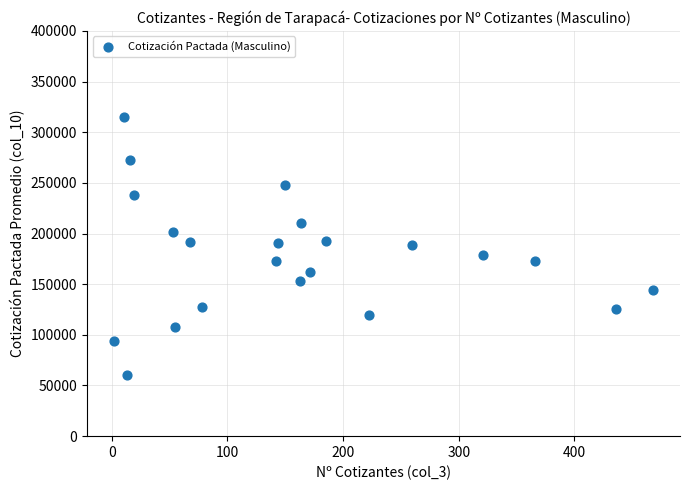

What is the range of Y values (max minus min)?

255045.2